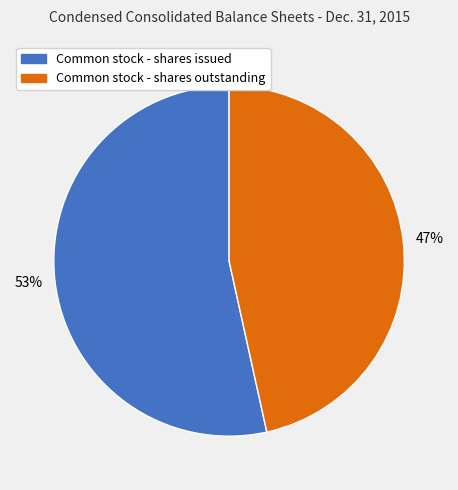

Rank the categories by value from lowest to highest.

Common stock - shares outstanding, Common stock - shares issued